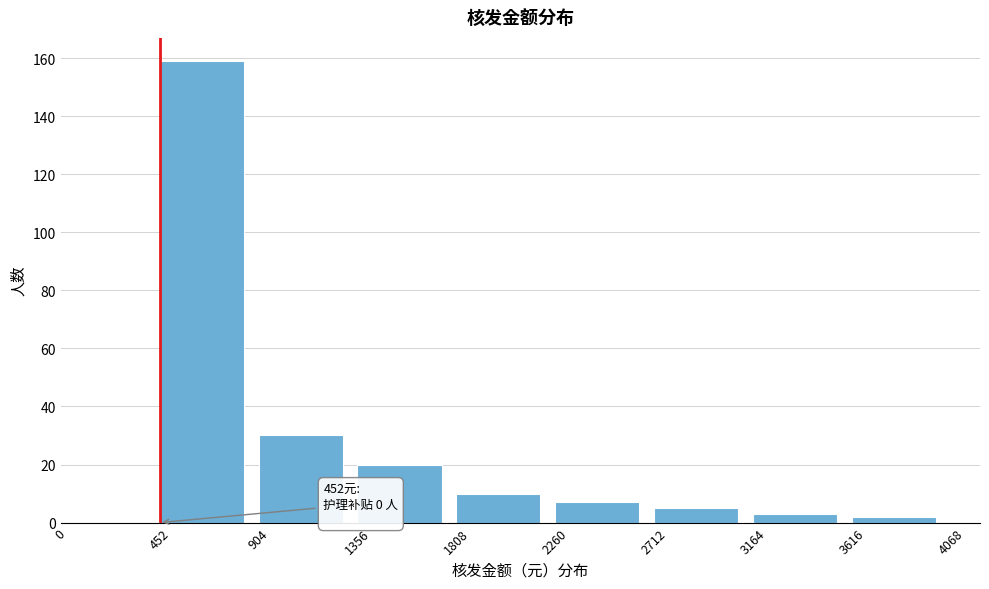

Which range on the x-axis has the tallest bar?

452 to 904